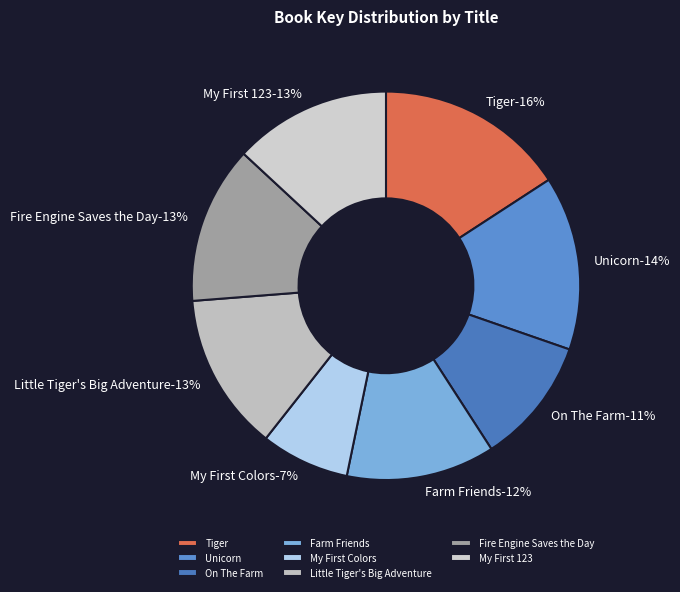

True or false: Tiger accounts for 16% of the total.

True